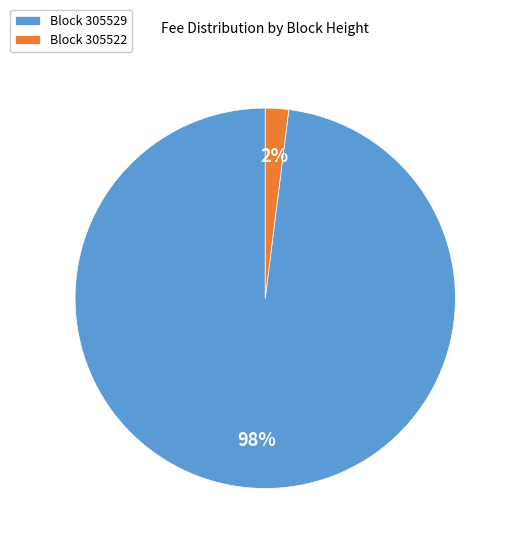

What is the largest slice in the pie chart?

Block 305529